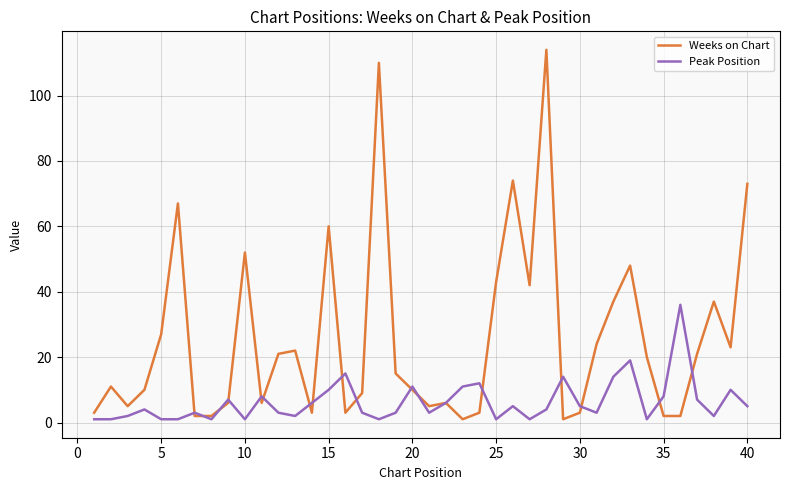

Rank the series by their maximum value, from lowest to highest.

Peak Position, Weeks on Chart